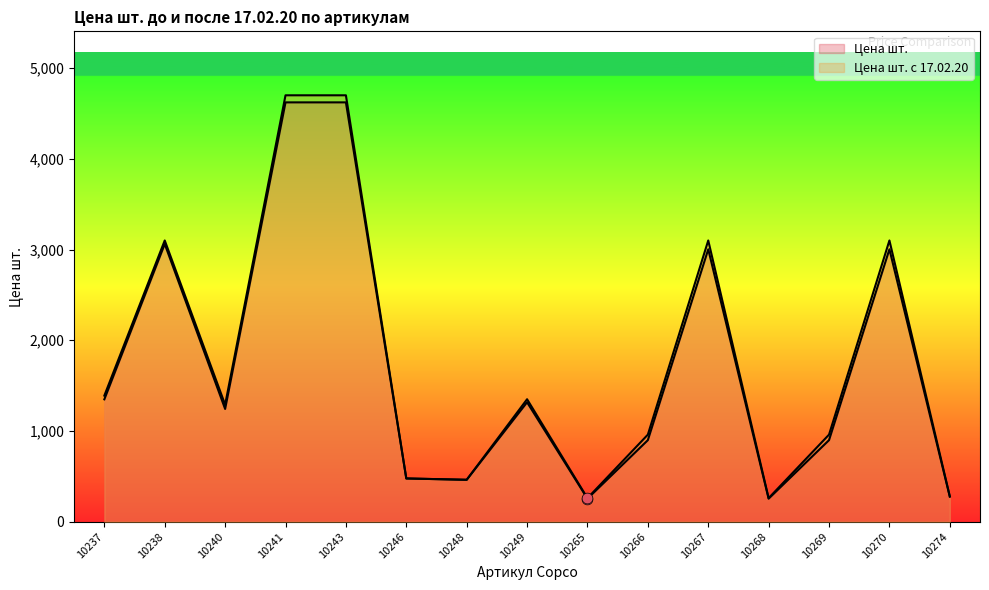

At which category is the sum across all series the highest?

10241